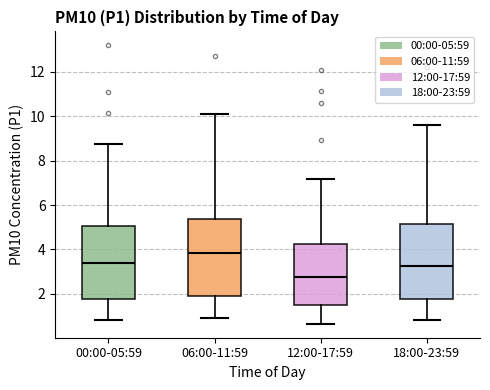

Reading left to right, transcribe this box plot: for each box, give where its median line is, the range the box spans, and where its two whiskers end, as read against the y-axis. The values are not printed on the chart, so give them approximately, as read against the axis.

00:00-05:59: median 3.4, box 1.8 to 5.0, whiskers 0.8 to 8.8
06:00-11:59: median 3.8, box 1.8 to 5.4, whiskers 1.0 to 10.0
12:00-17:59: median 2.8, box 1.6 to 4.2, whiskers 0.6 to 7.2
18:00-23:59: median 3.2, box 1.8 to 5.2, whiskers 0.8 to 9.6